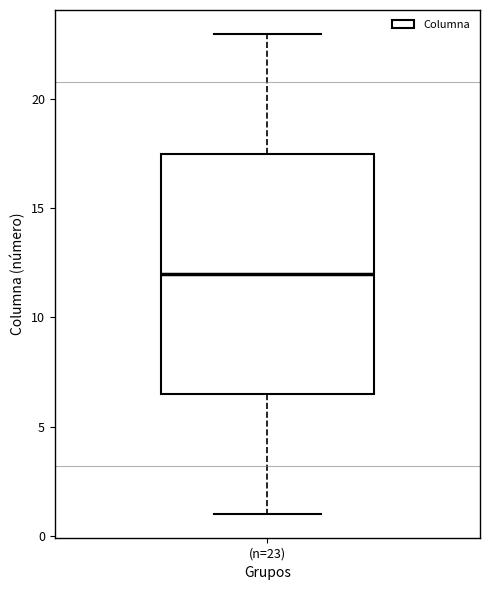

Where does the lower whisker of the box for (n=23) end on the y-axis? The values are not printed on the chart, so give them approximately, as read against the axis.

1.0